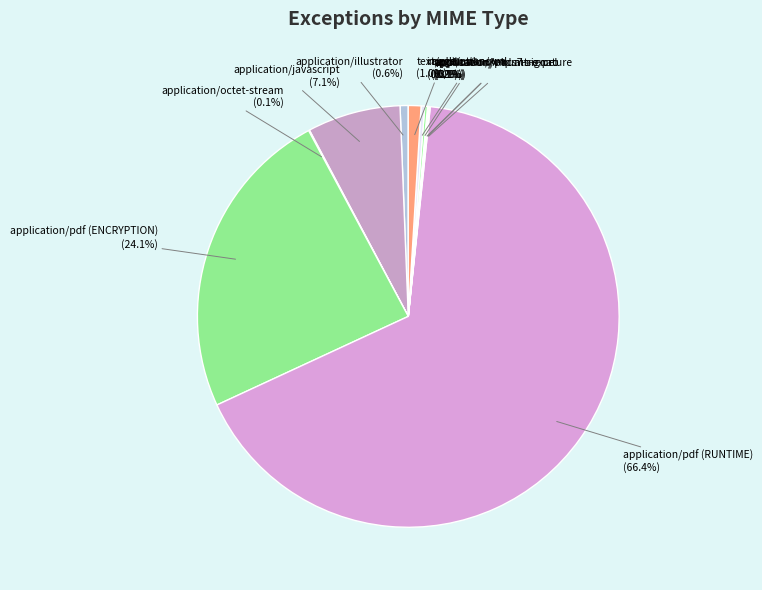

Which slice is the largest?

application/pdf (RUNTIME)